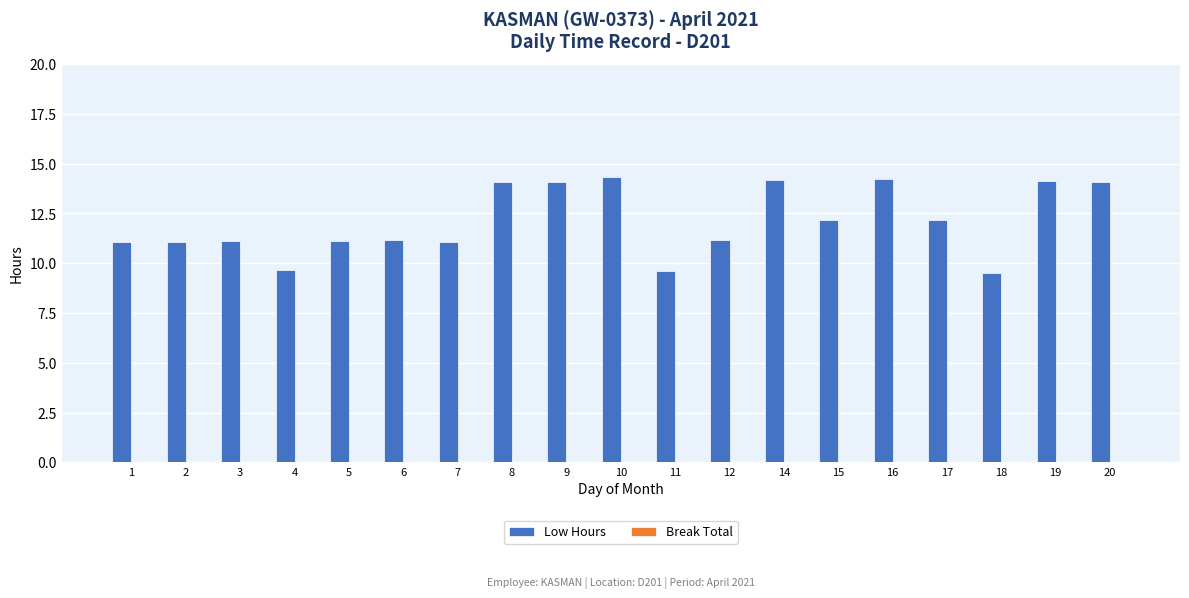

What is the value of the 14th bar from the left?

12.2